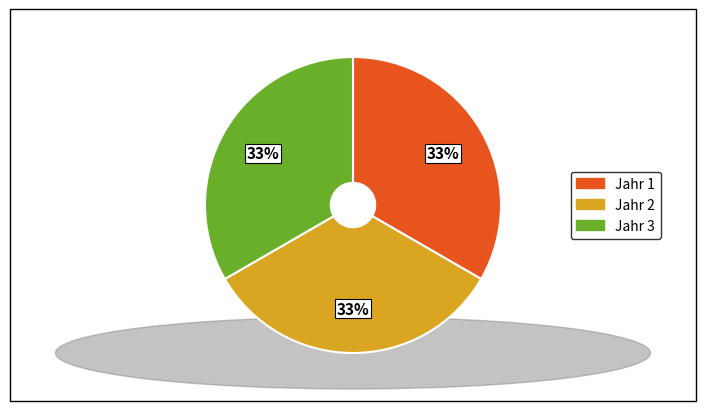

What percentage is the Jahr 3 slice, to the nearest percent?

33%